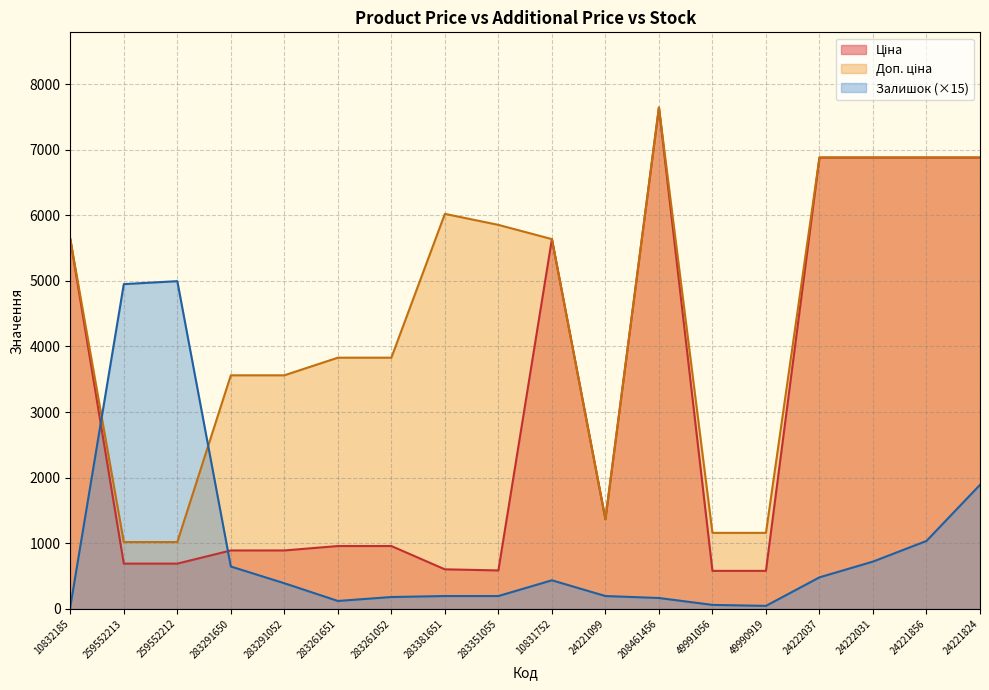

What value does the Залишок series have at 24221856?

1035.0